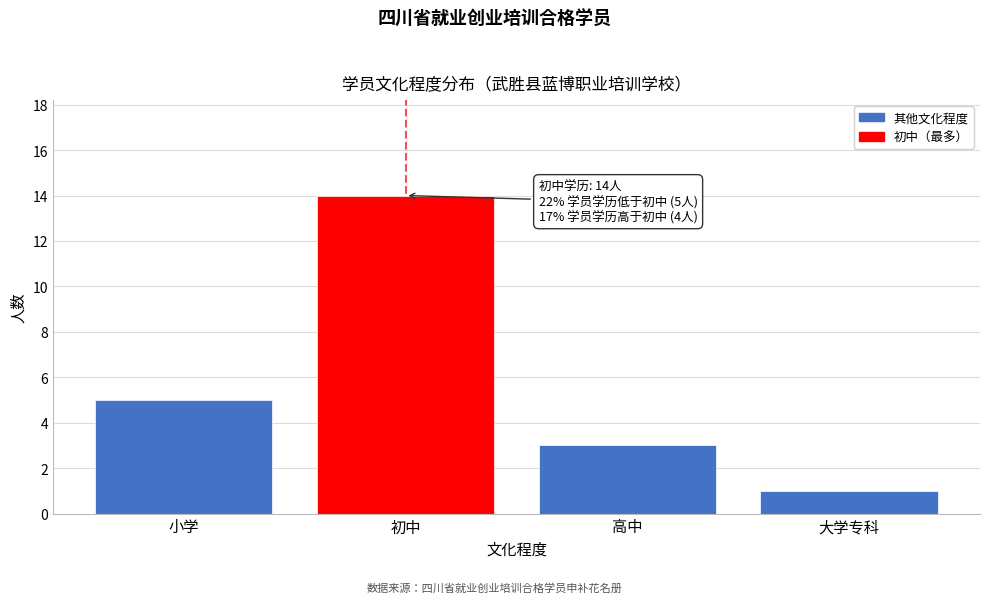

Reading right to left, list all the values displayed in this chart.

1	3	14	5